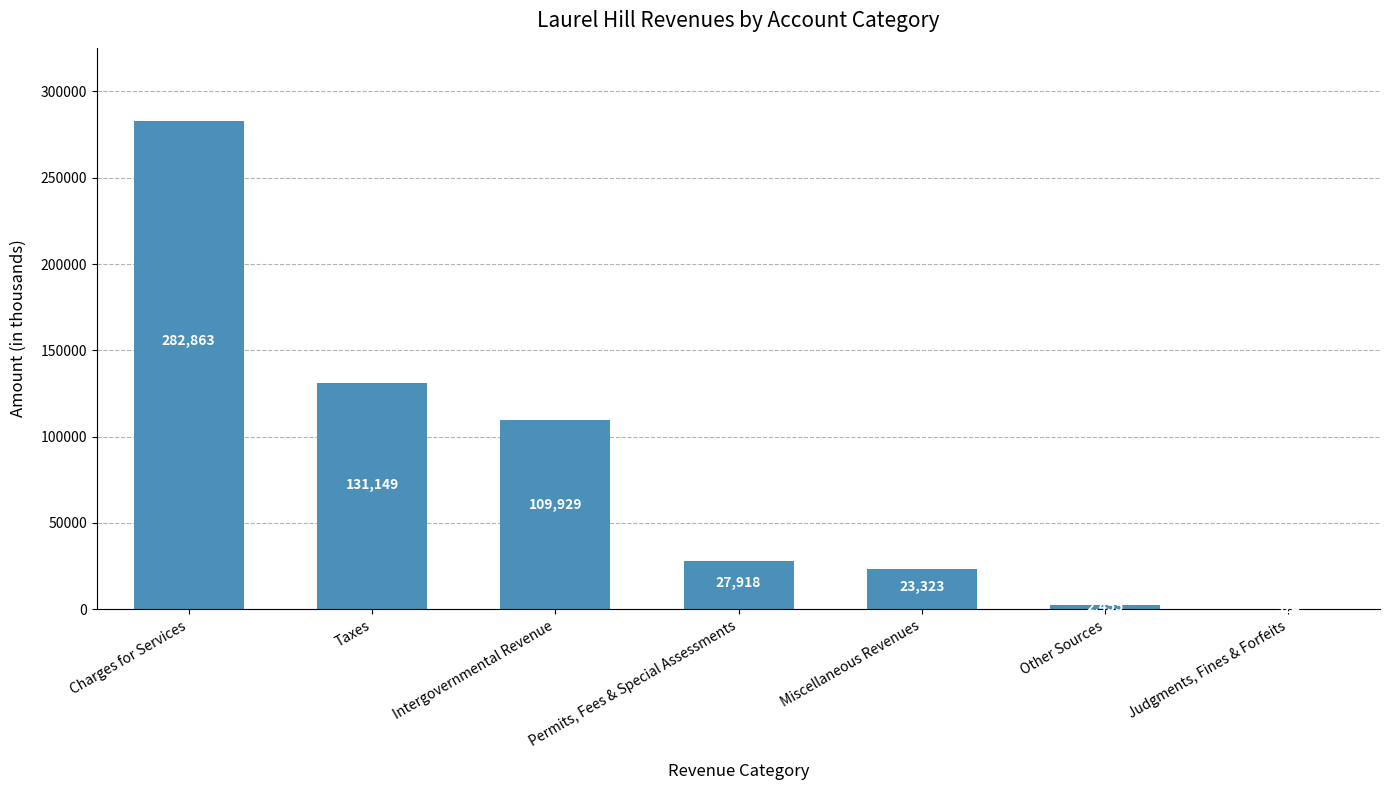

Reading left to right, transcribe all the data shown in this chart.

282863	131149	109929	27918	23323	2455	324